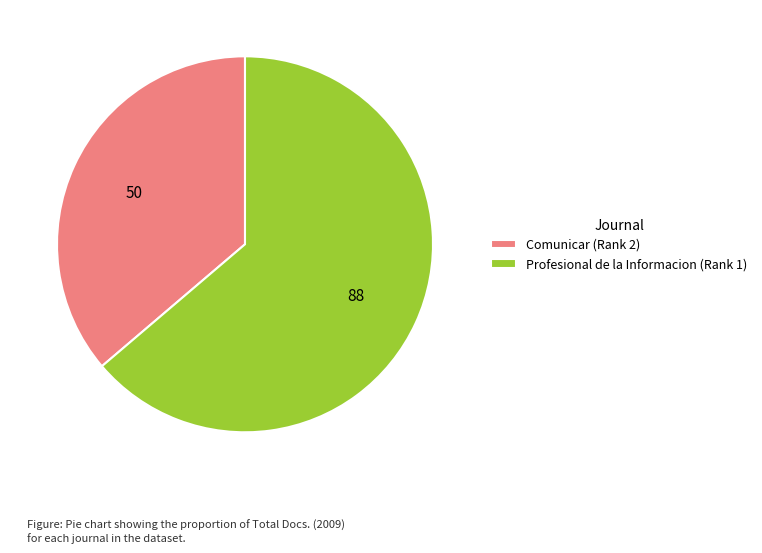

Which slice represents more than half of the pie?

Profesional de la Informacion (Rank 1)